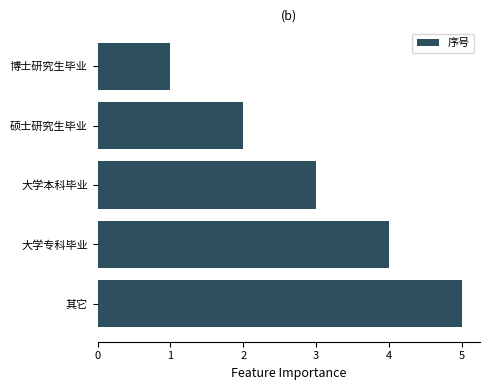

The value at 硕士研究生毕业 is 2. True or false?

True